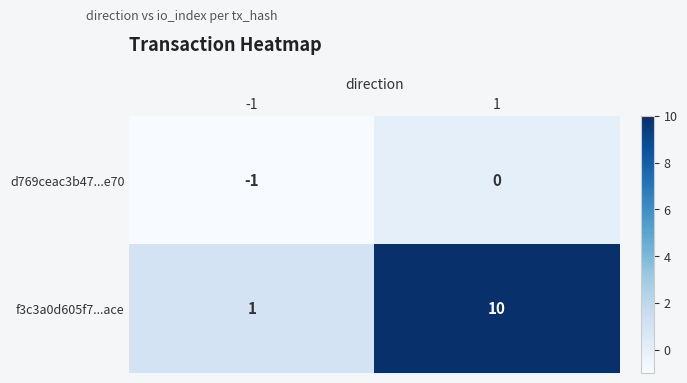

Which series has the largest total across all categories?

f3c3a0d605f7...ace